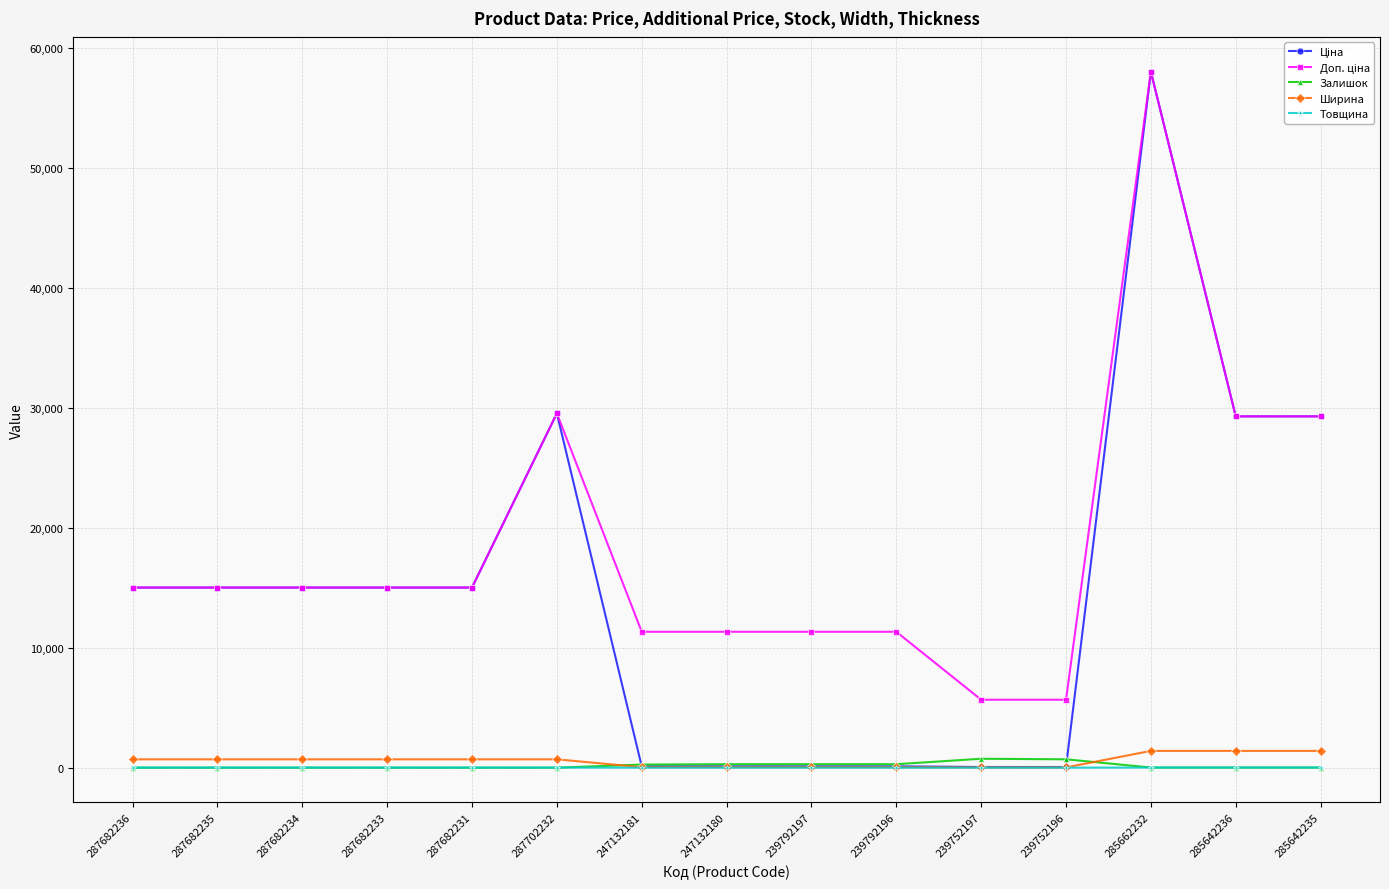

The value of Залишок at 287682233 is 0.0. True or false?

True